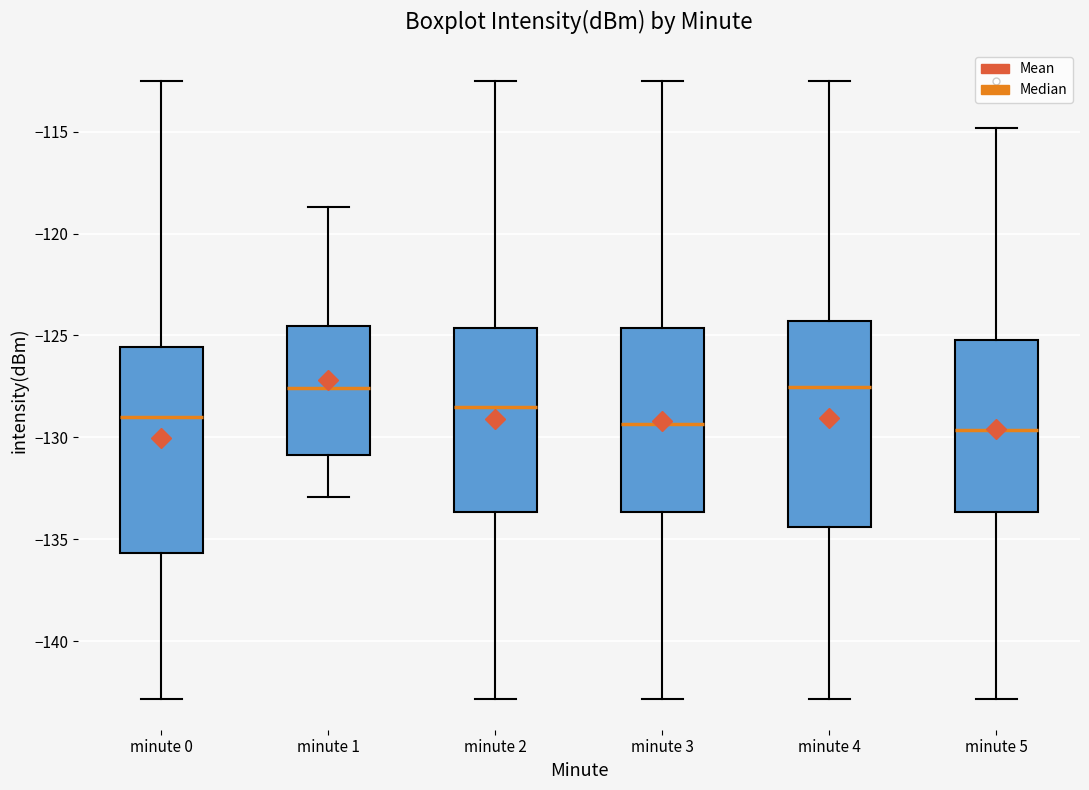

Where is the lower edge of the box for minute 1 on the y-axis? The values are not printed on the chart, so give them approximately, as read against the axis.

-131.0